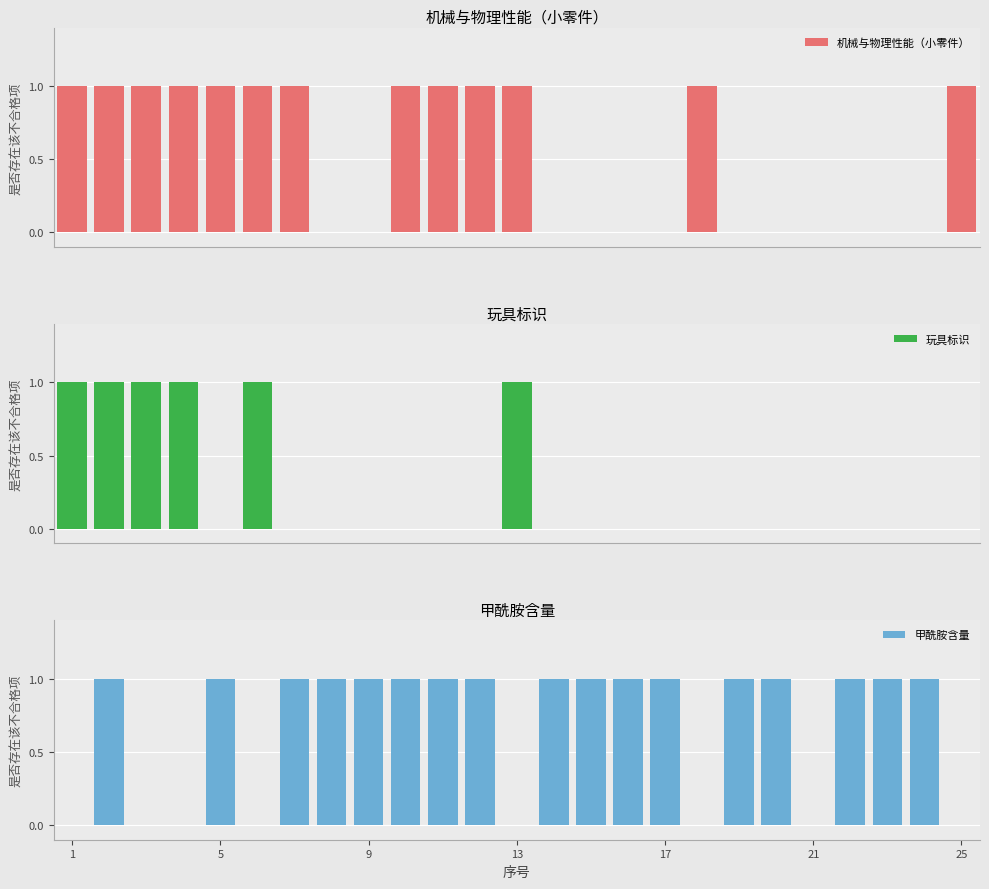

What is the sum of all 机械与物理性能（小零件） values?

13